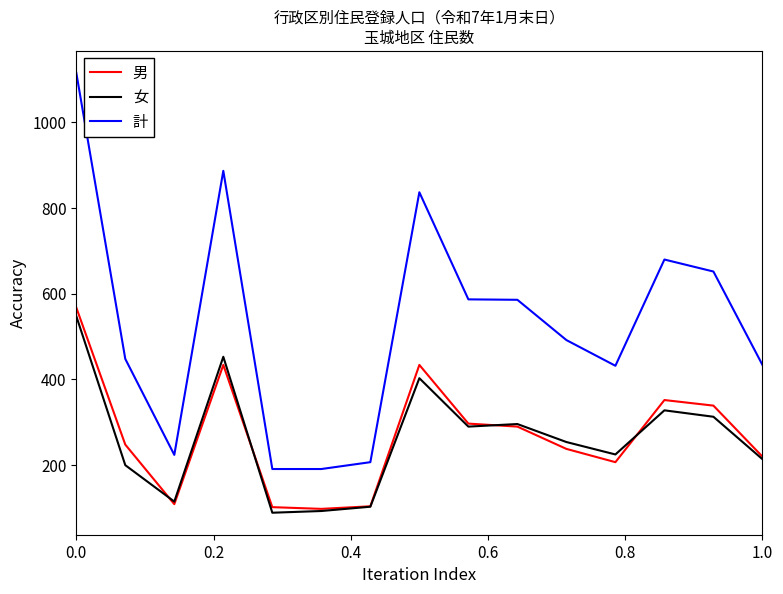

What is the difference between the second highest and minimum values in the 計 series?

696